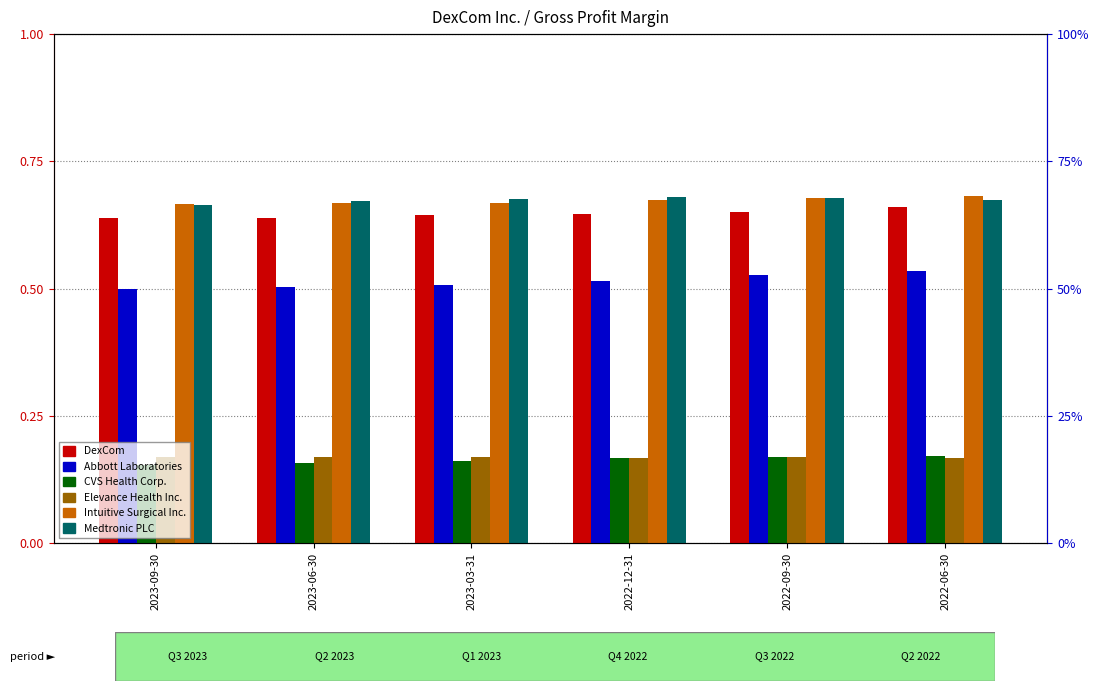

Which category has the lowest value in the Elevance Health Inc. series?

2022-12-31